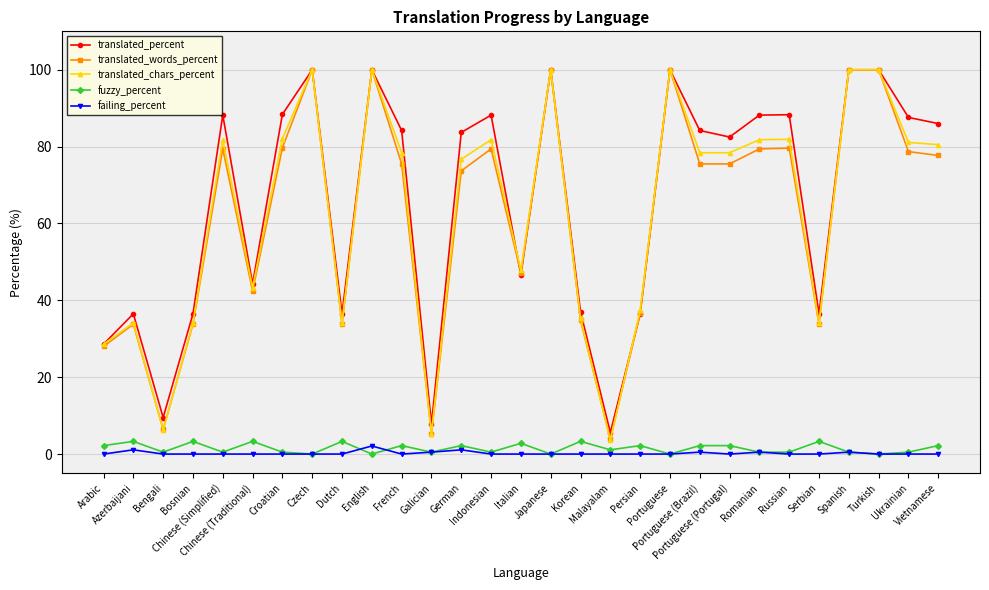

What is the sum of the failing_percent values at Portuguese (Brazil) and English?

2.6